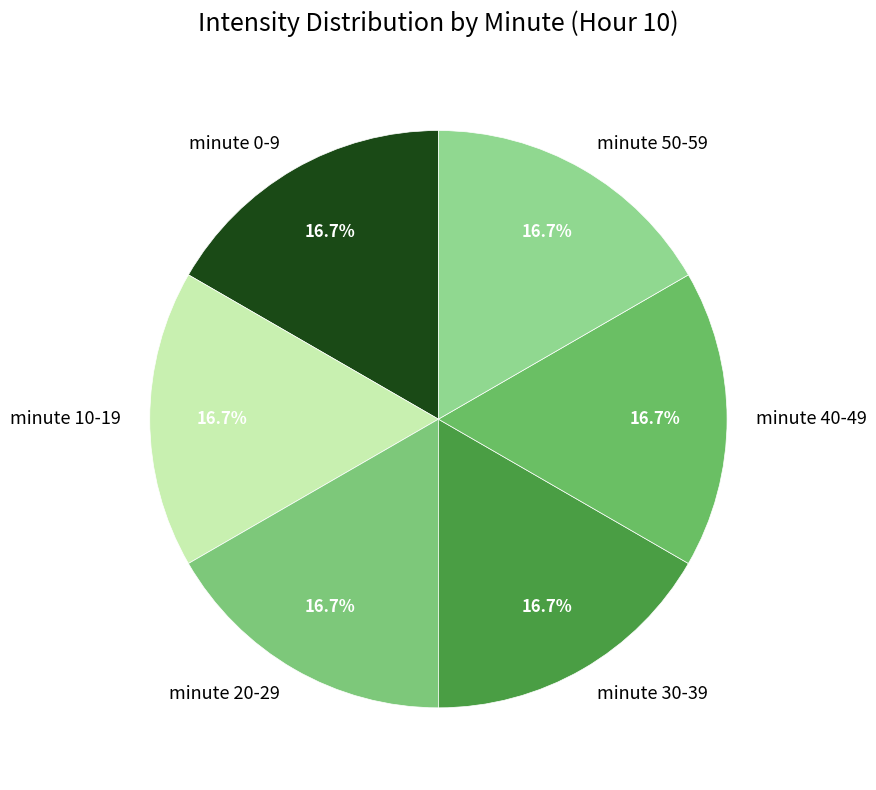

To the nearest percent, what is the average slice percentage?

17%